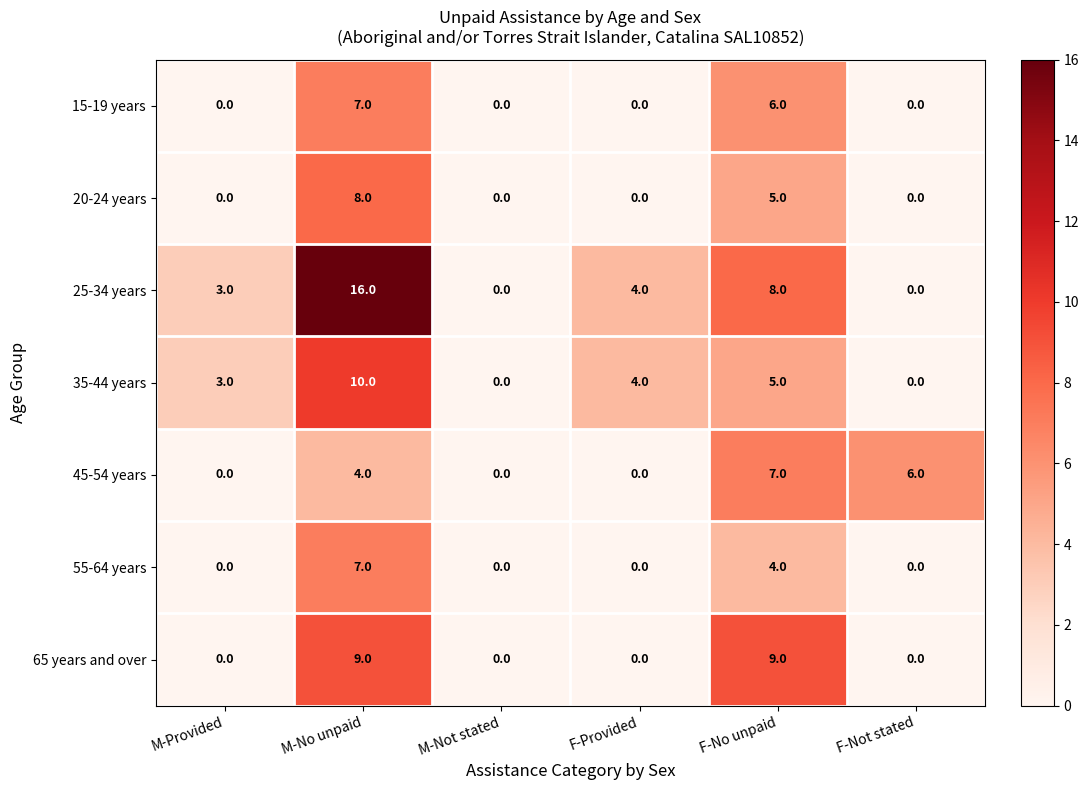

What is the sum of all 25-34 years values?

31